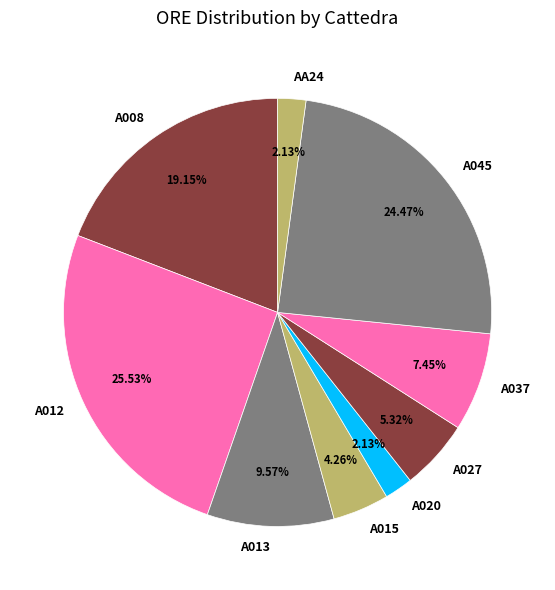

Do A012 and AA24 together represent more than half of the pie?

No